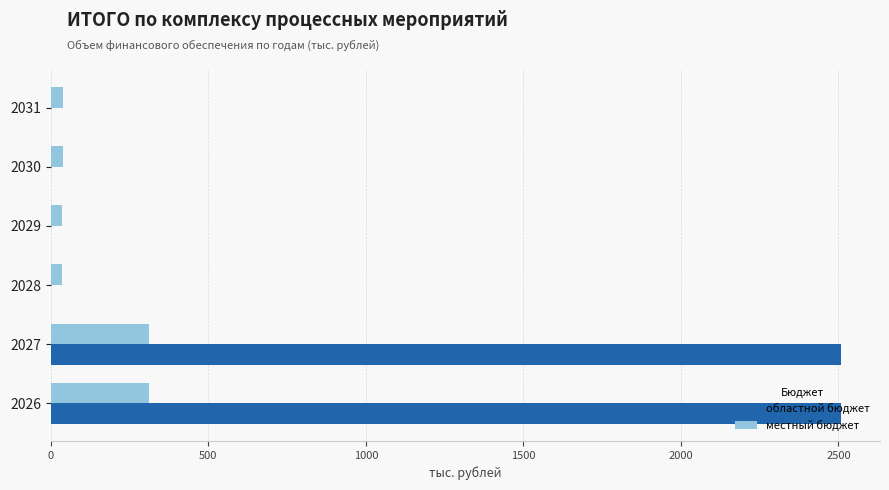

The областной бюджет series shows 2506.4 at 2027. True or false?

True